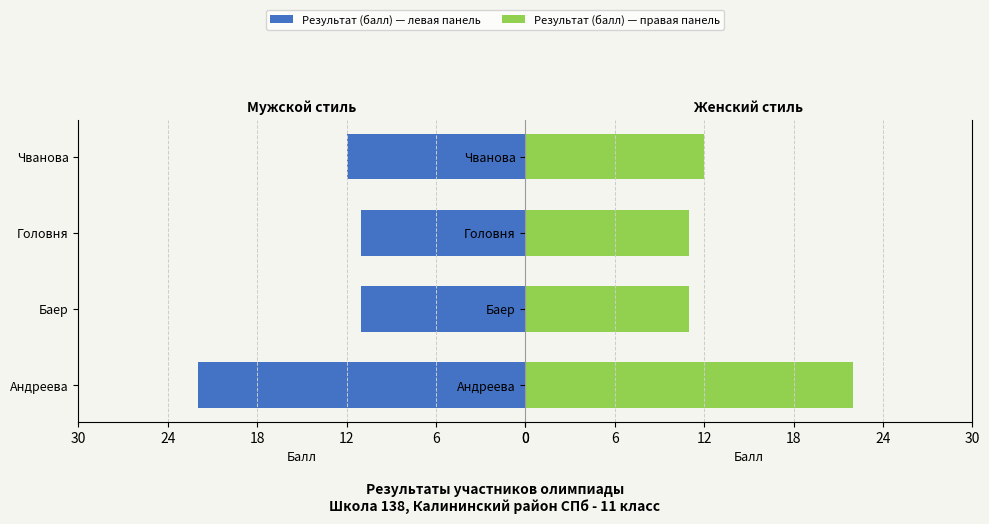

What is the change in value from Андреева to Баер?

-11